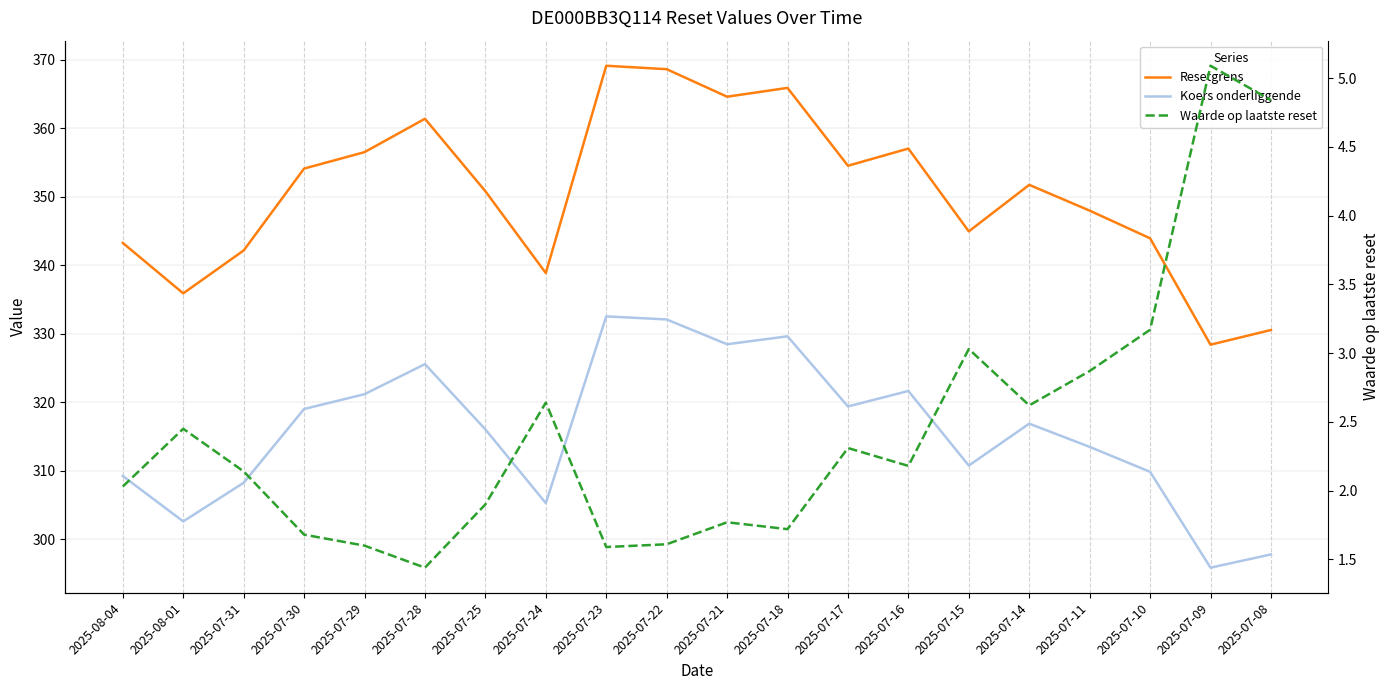

True or false: Resetgrens and Waarde op laatste reset cross at least once.

False